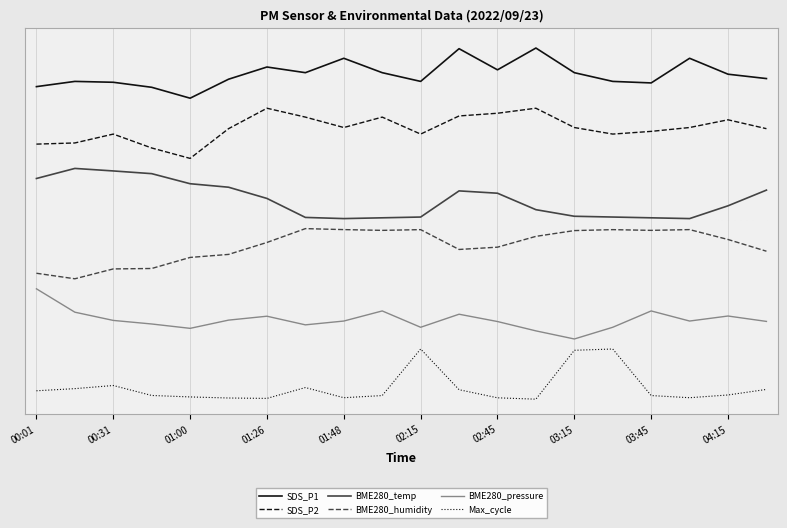

List the series in order of their peak value, highest first.

SDS_P1, SDS_P2, BME280_temp, BME280_humidity, BME280_pressure, Max_cycle